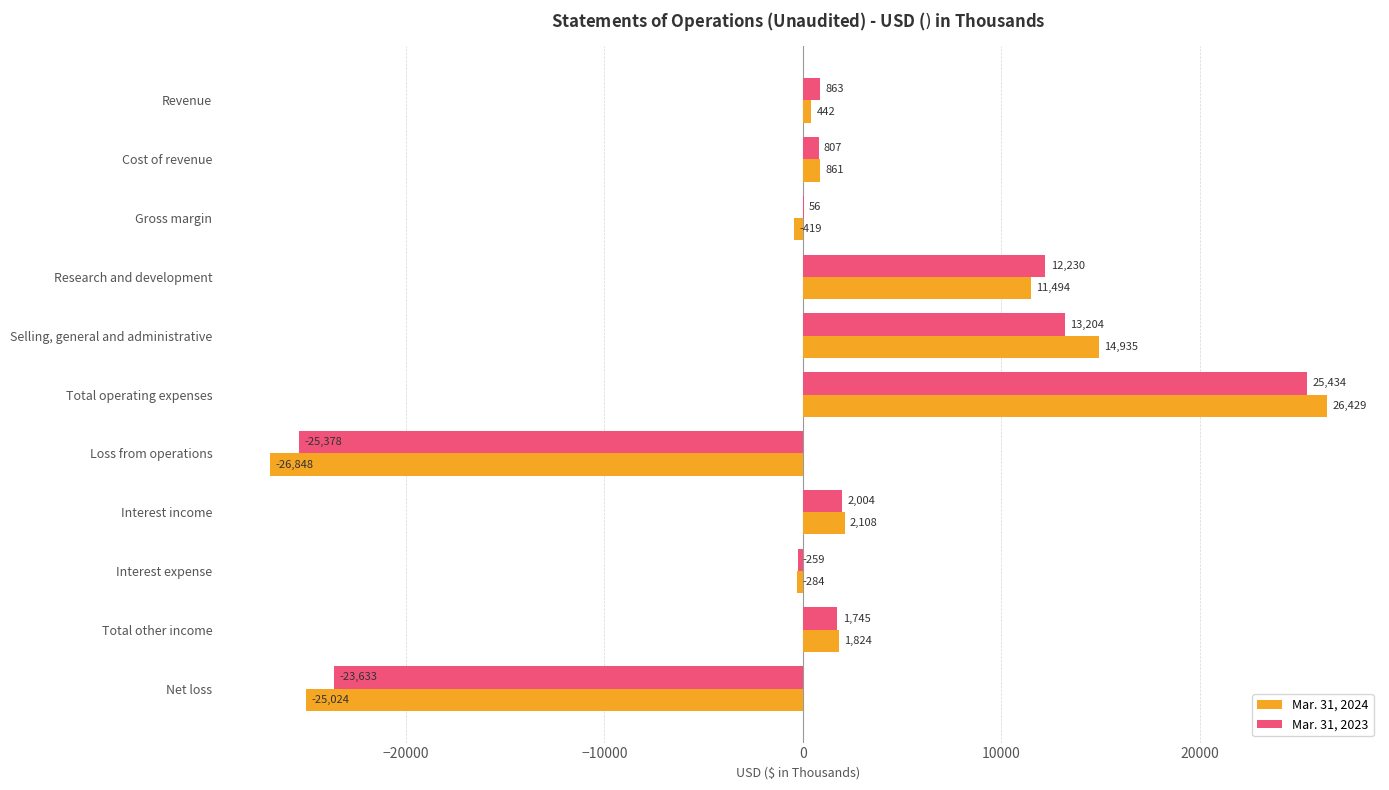

Which series has the largest total across all categories?

Mar. 31, 2023